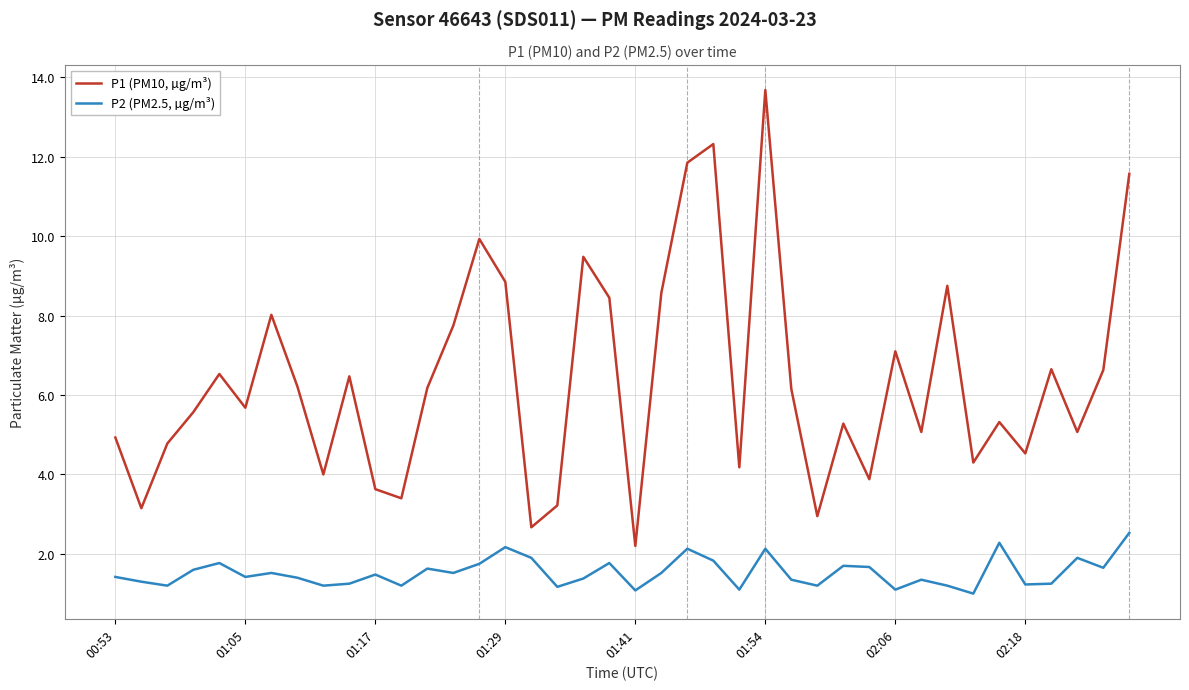

What is the difference between the maximum and minimum values in the P2 (PM2.5, µg/m³) series?

1.5